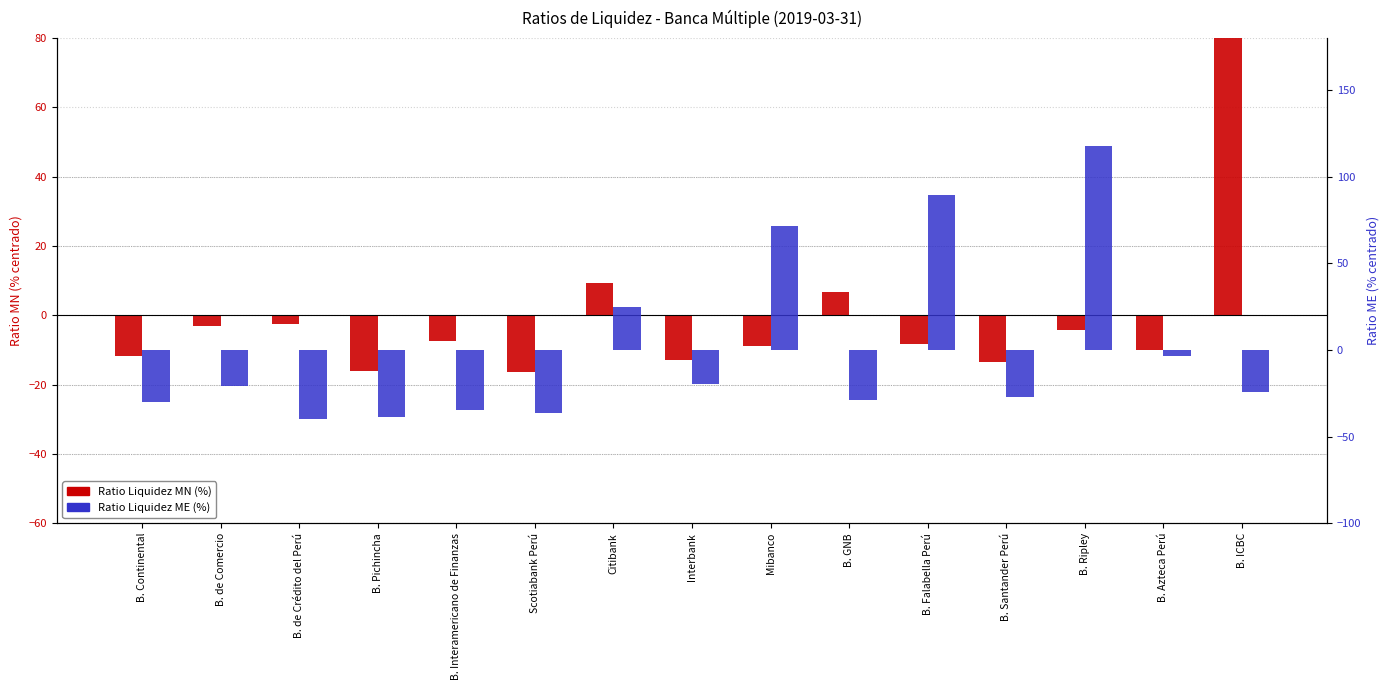

Which category has the highest value in the Ratio Liquidez ME (%) series?

B. Ripley